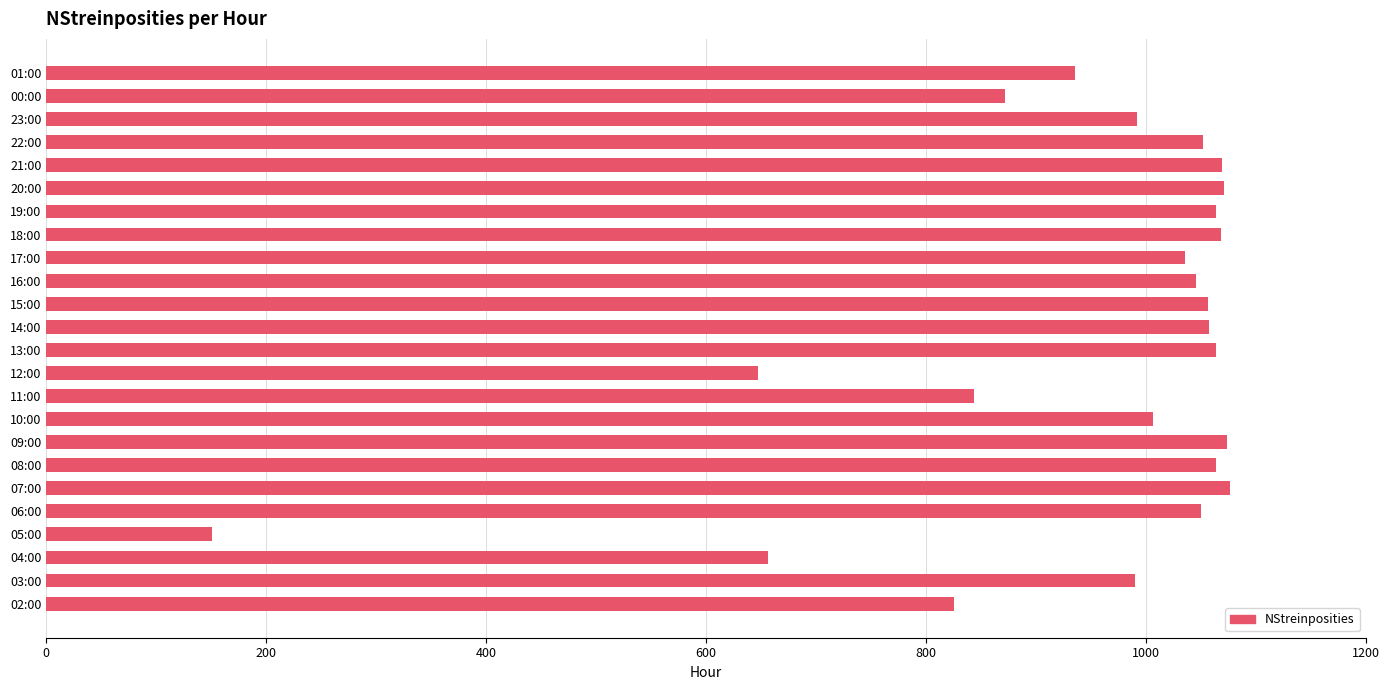

What is the greatest value displayed?

1076